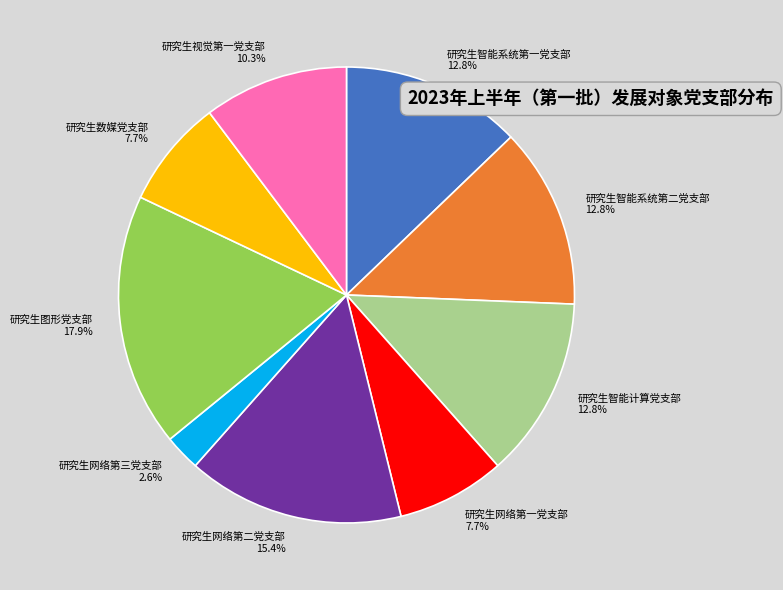

To the nearest percent, what is the combined percentage of 研究生视觉第一党支部 and 研究生网络第二党支部?

26%